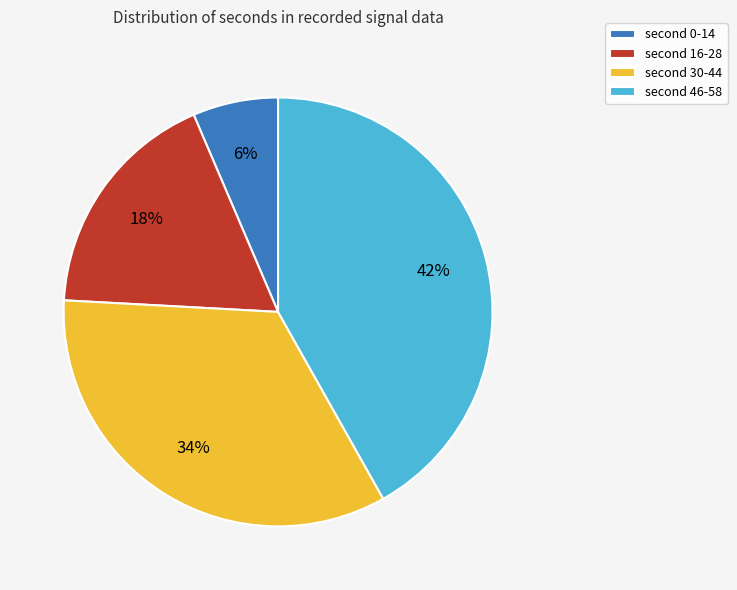

Which category has the biggest portion of the pie?

second 46-58